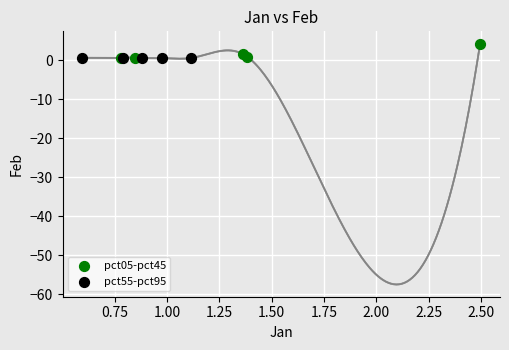

Which series reaches the maximum Y coordinate?

pct05-pct45